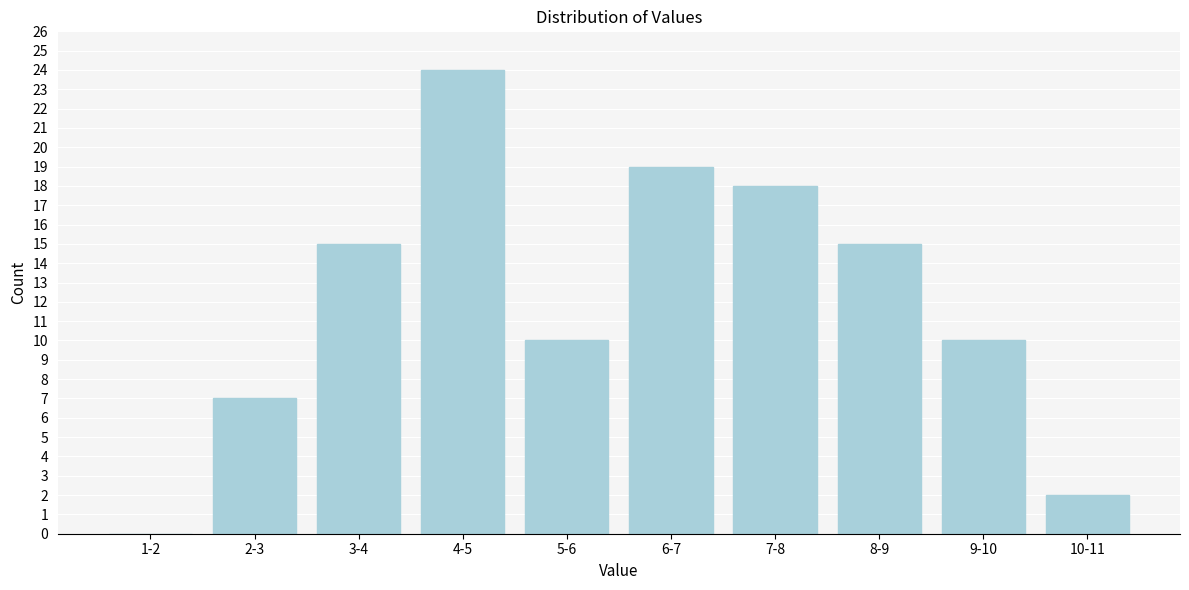

Reading left to right, transcribe all the data shown in this chart.

1-2=0	2-3=7	3-4=15	4-5=24	5-6=10	6-7=19	7-8=18	8-9=15	9-10=10	10-11=2